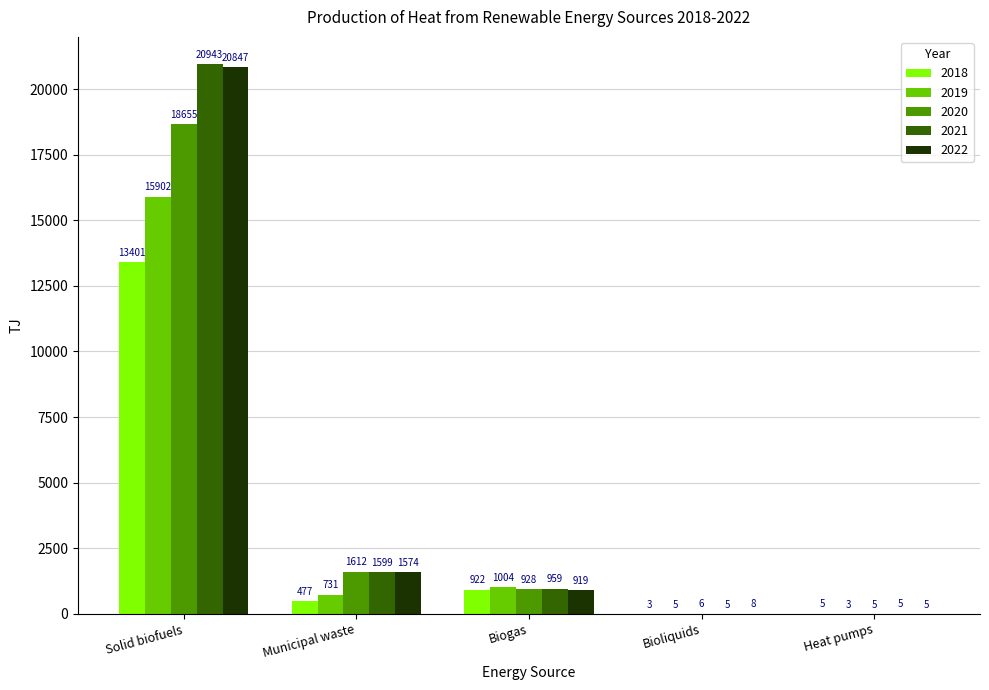

Where does the 2020 series first go above 927?

Solid biofuels